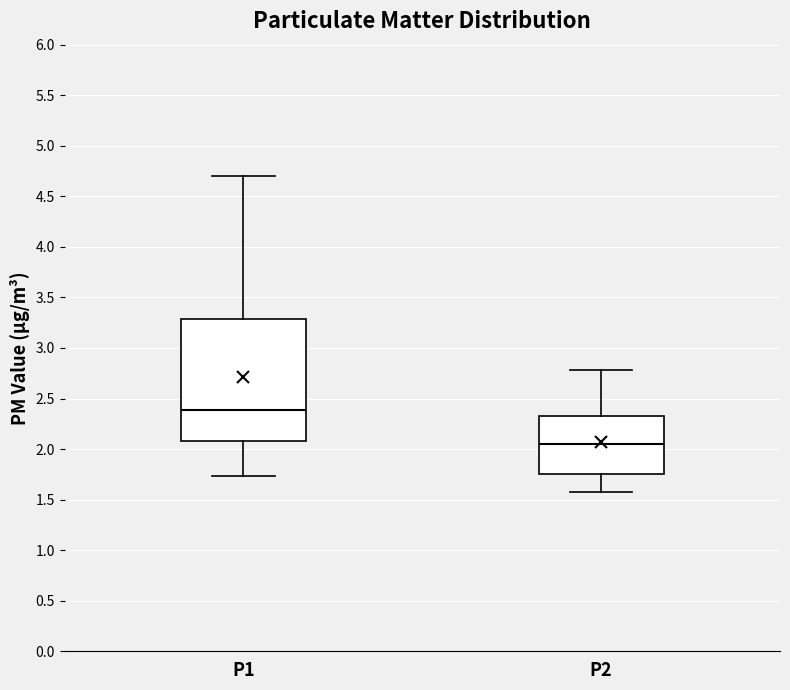

Reading left to right, read every box against the y-axis: the position of its median line, the range the box covers, and the ends of its whiskers. The values are not printed on the chart, so give them approximately, as read against the axis.

P1: median 2.40, box 2.10 to 3.30, whiskers 1.75 to 4.70
P2: median 2.05, box 1.75 to 2.35, whiskers 1.60 to 2.80